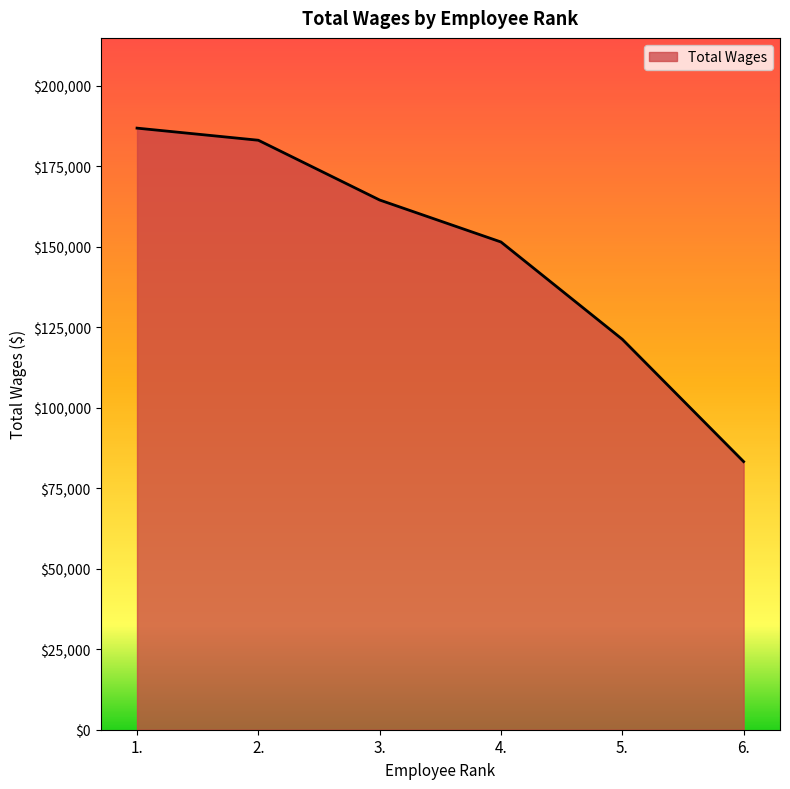

List the labels in order of value, largest first.

1., 2., 3., 4., 5., 6.